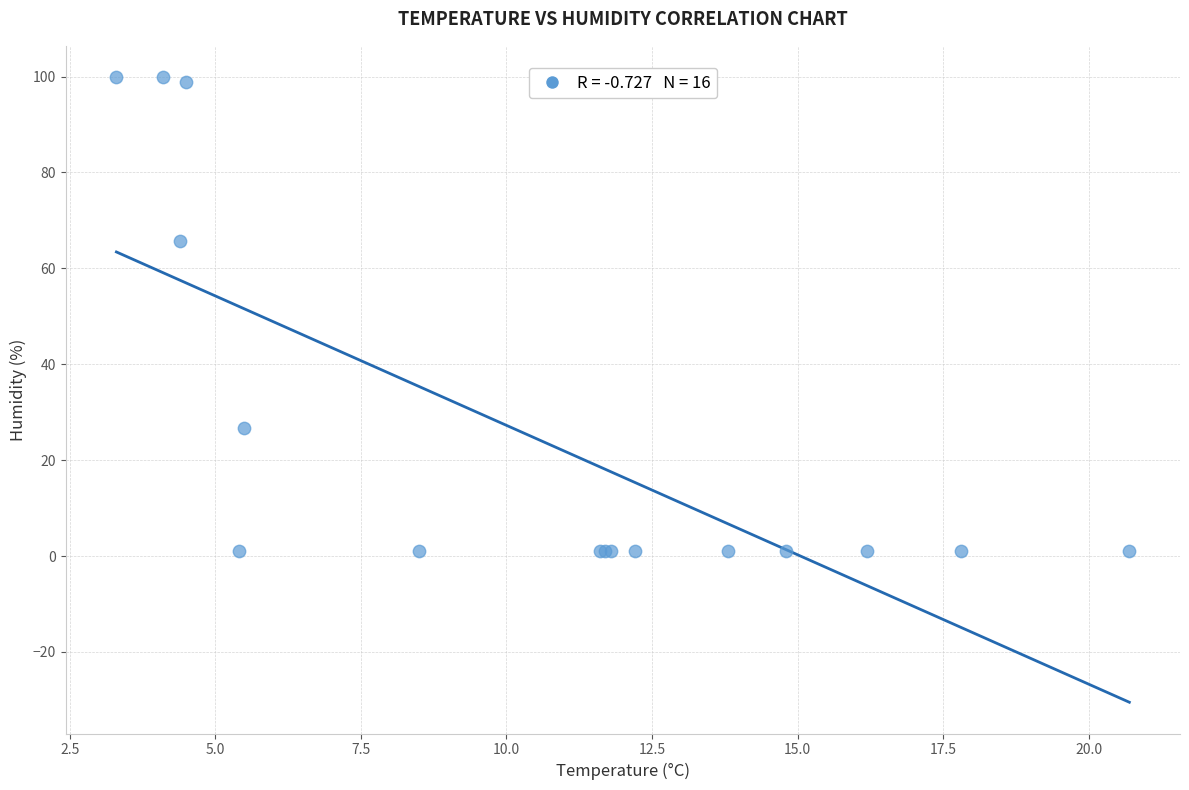

What Y value in the scatter plot is closest to 50?

65.7